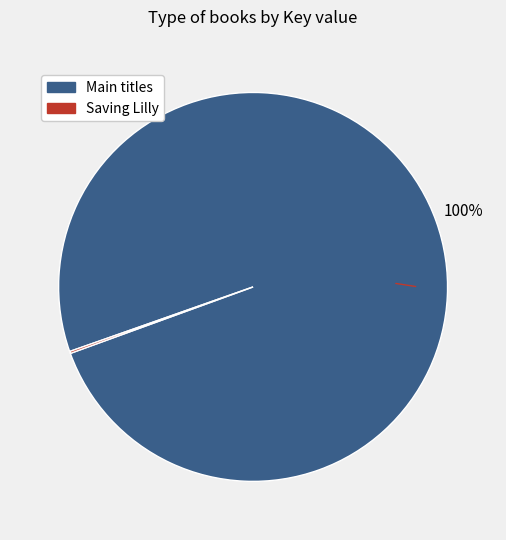

To the nearest percent, what is the average slice percentage?

50%